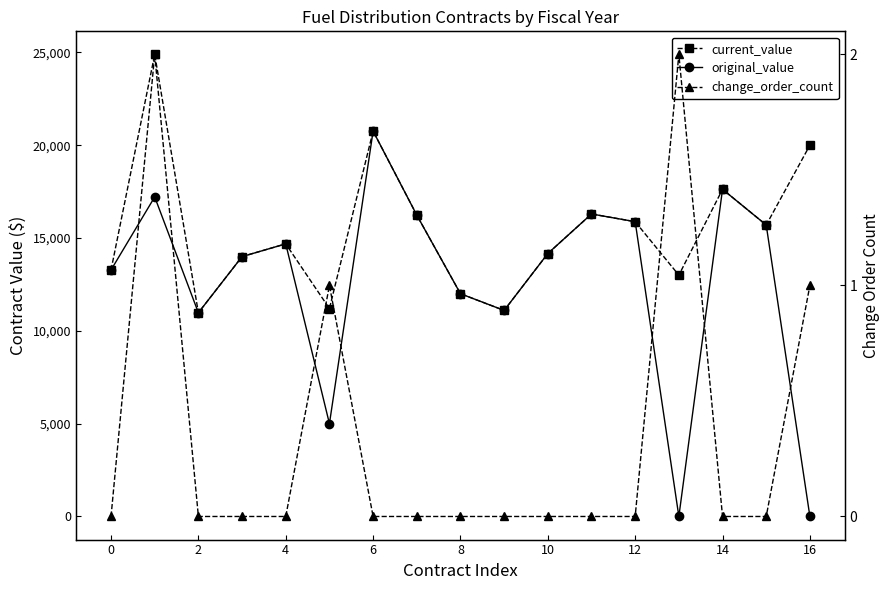

At which label does original_value reach its minimum?

13